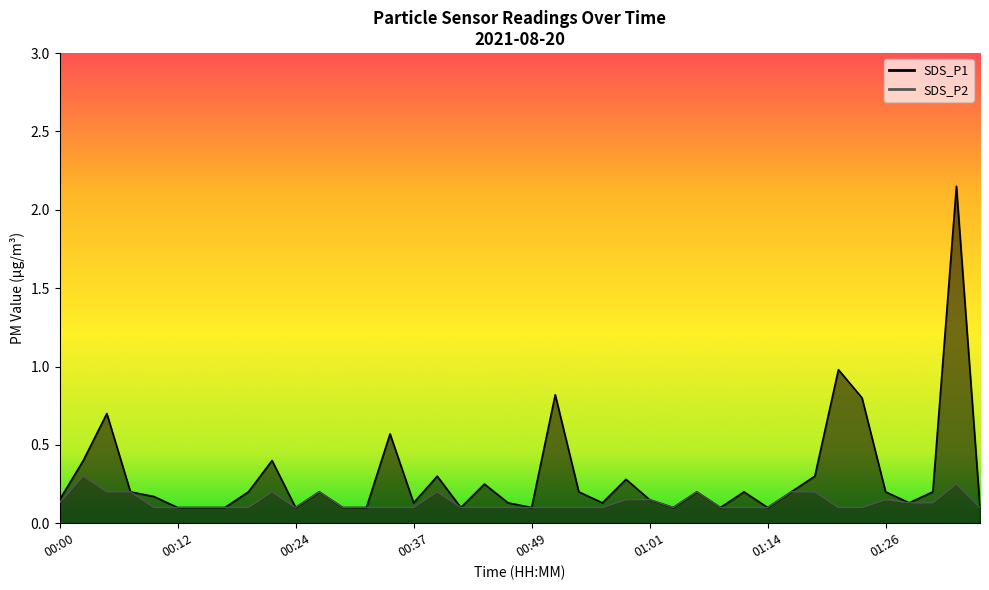

What is the highest value of the SDS_P2 series?

0.3